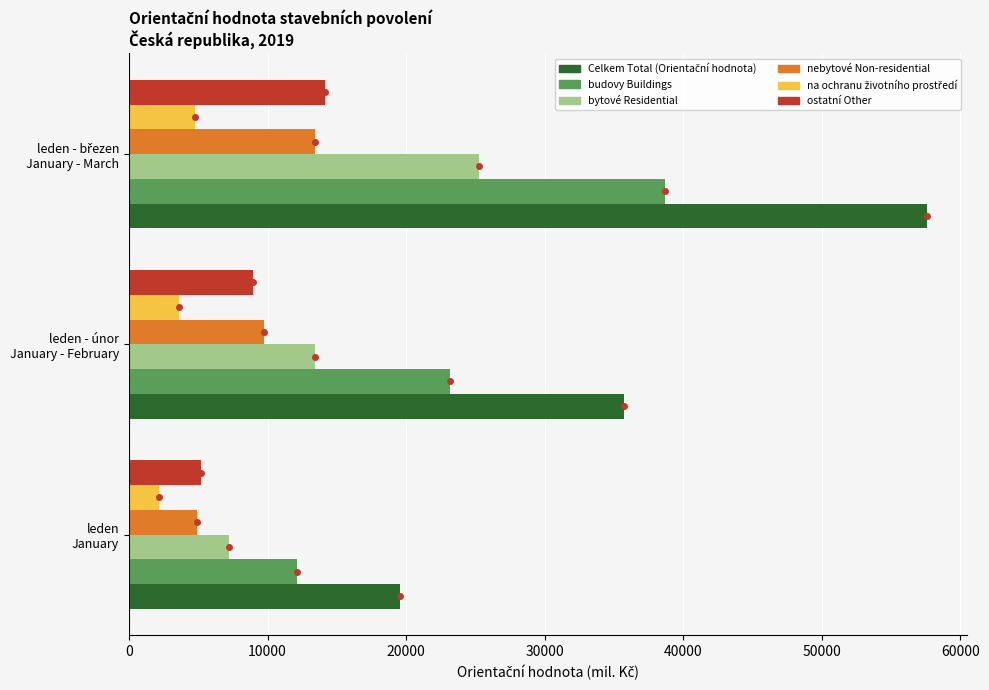

What is the average value of the nebytové Non-residential series?

9371